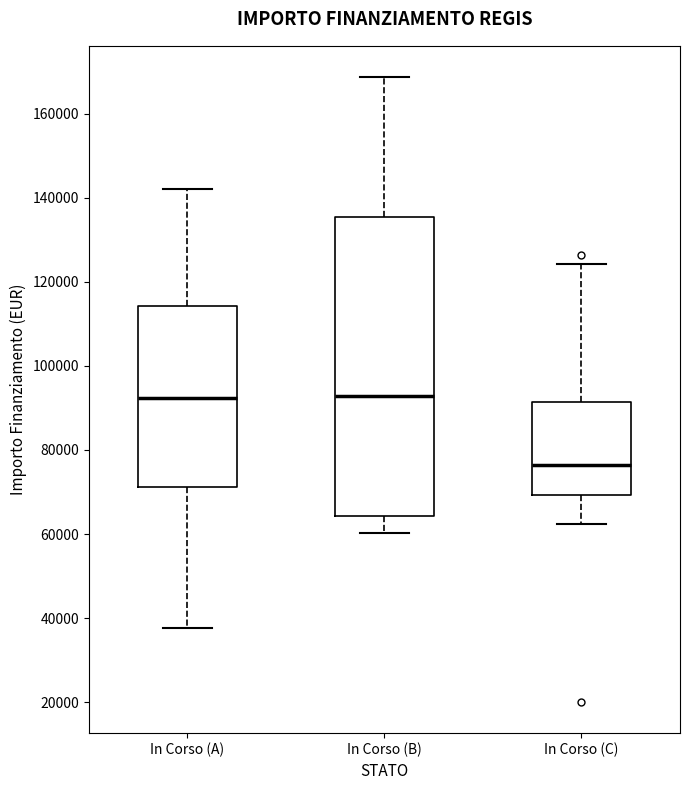

Where does the upper whisker of the box for In Corso (C) end on the y-axis? The values are not printed on the chart, so give them approximately, as read against the axis.

124000